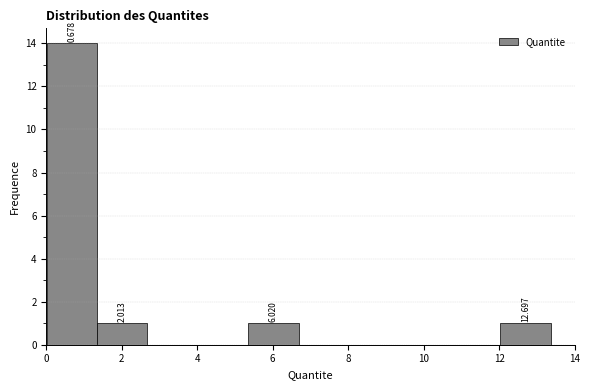

Over which range of the x-axis is the bar tallest?

0.0 to 1.4